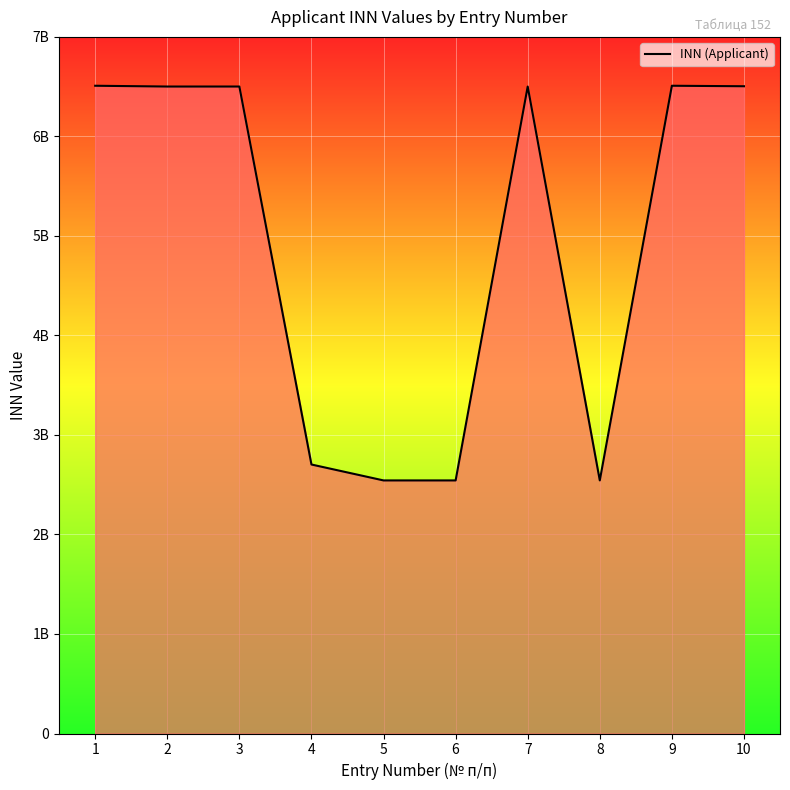

Is this an area chart (filled region under the line)?

Yes